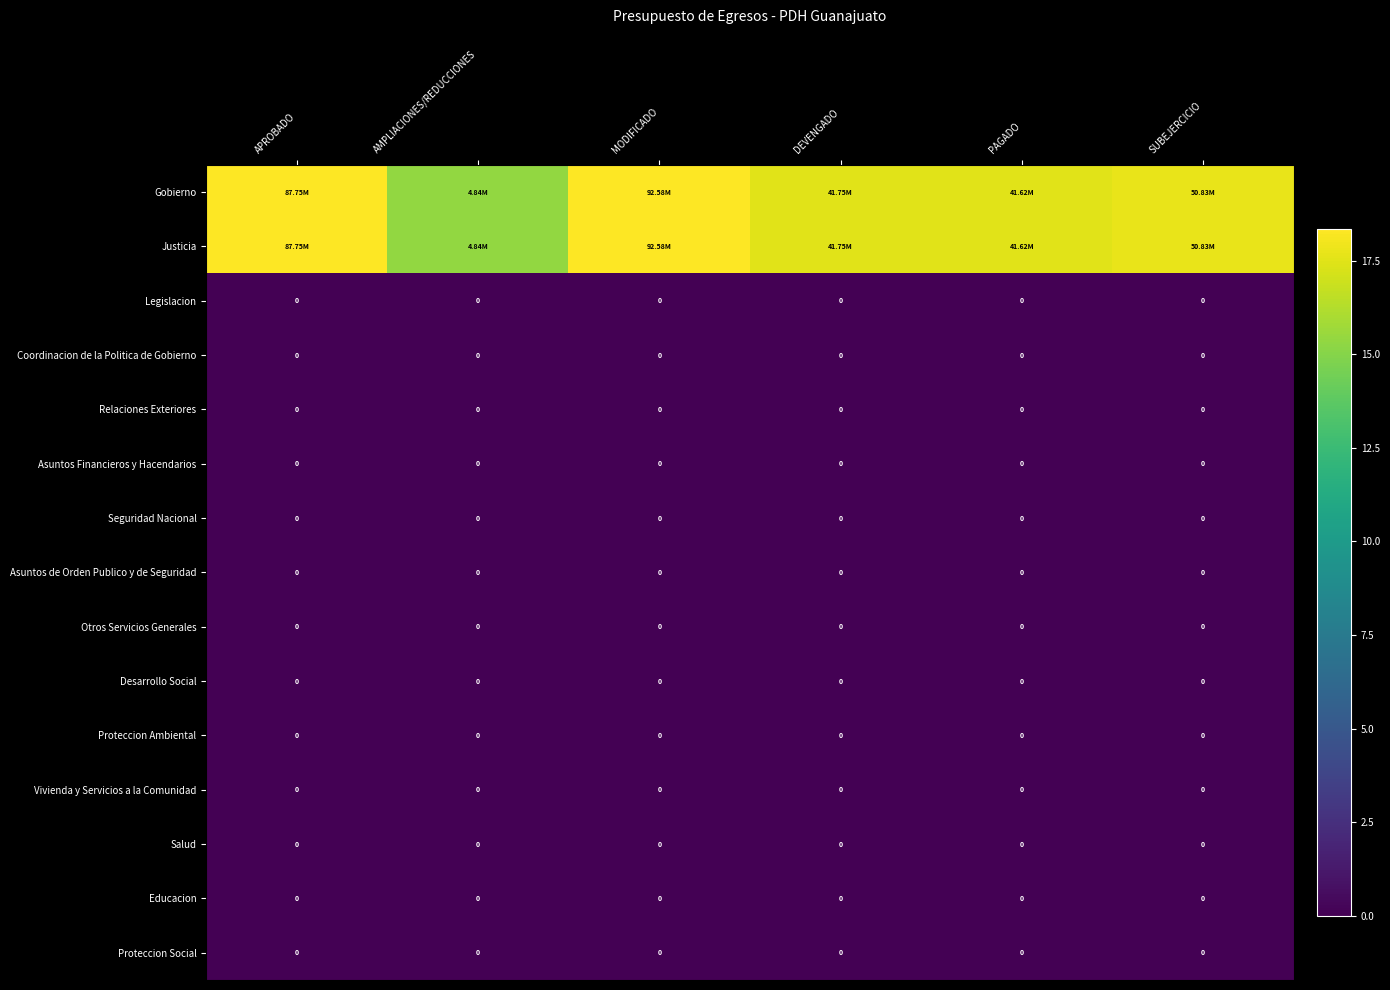

At which category is the sum across all series the highest?

MODIFICADO